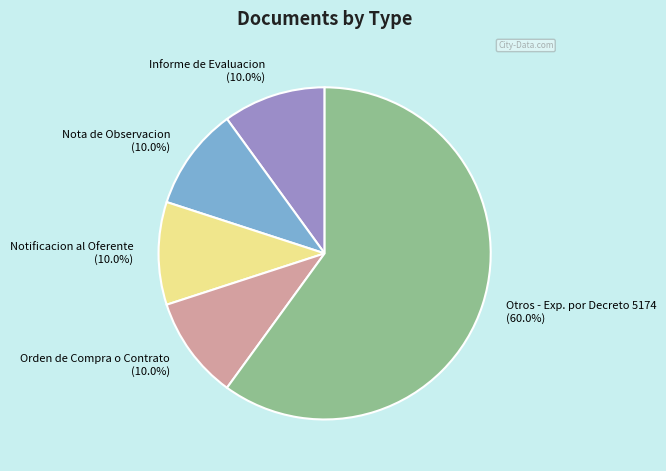

Combined, do Notificacion al Oferente and Informe de Evaluacion account for over 50%?

No